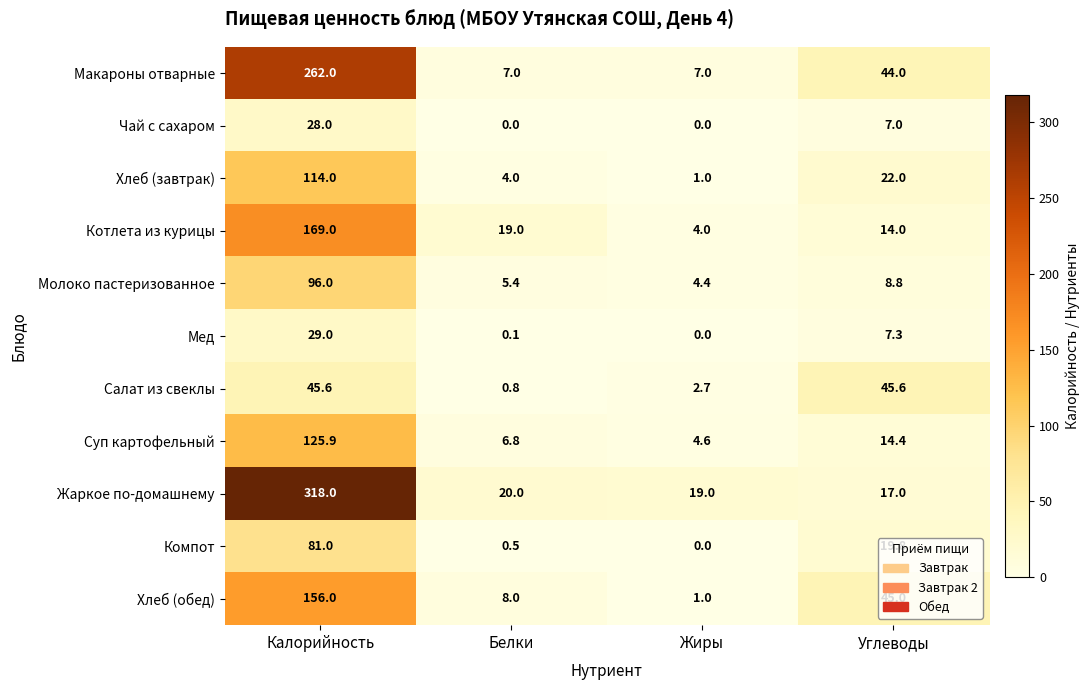

The value of Суп картофельный at Белки is 6.8. True or false?

True